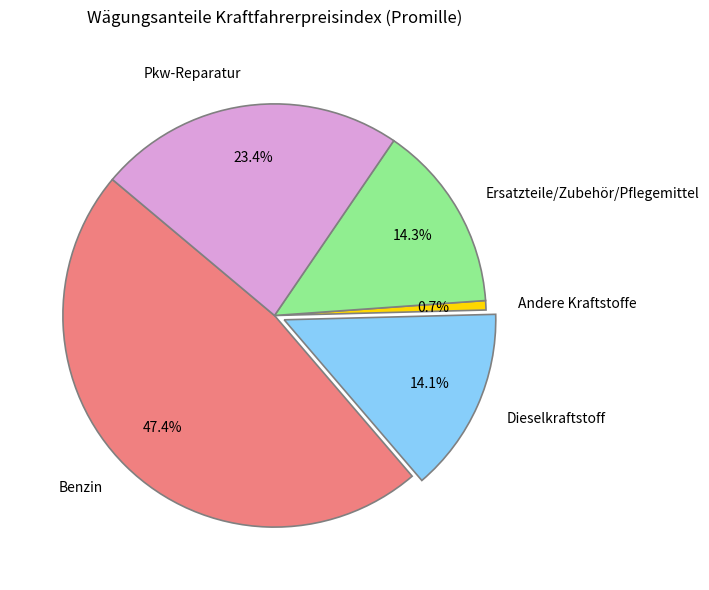

Combined, what portion of the pie is Andere Kraftstoffe and Pkw-Reparatur?

24.1%